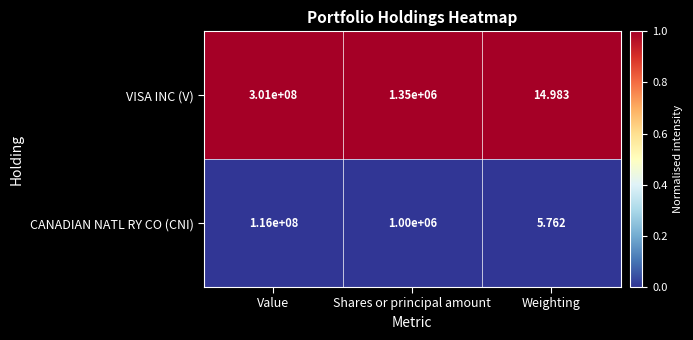

At which category is the sum across all series the highest?

Value